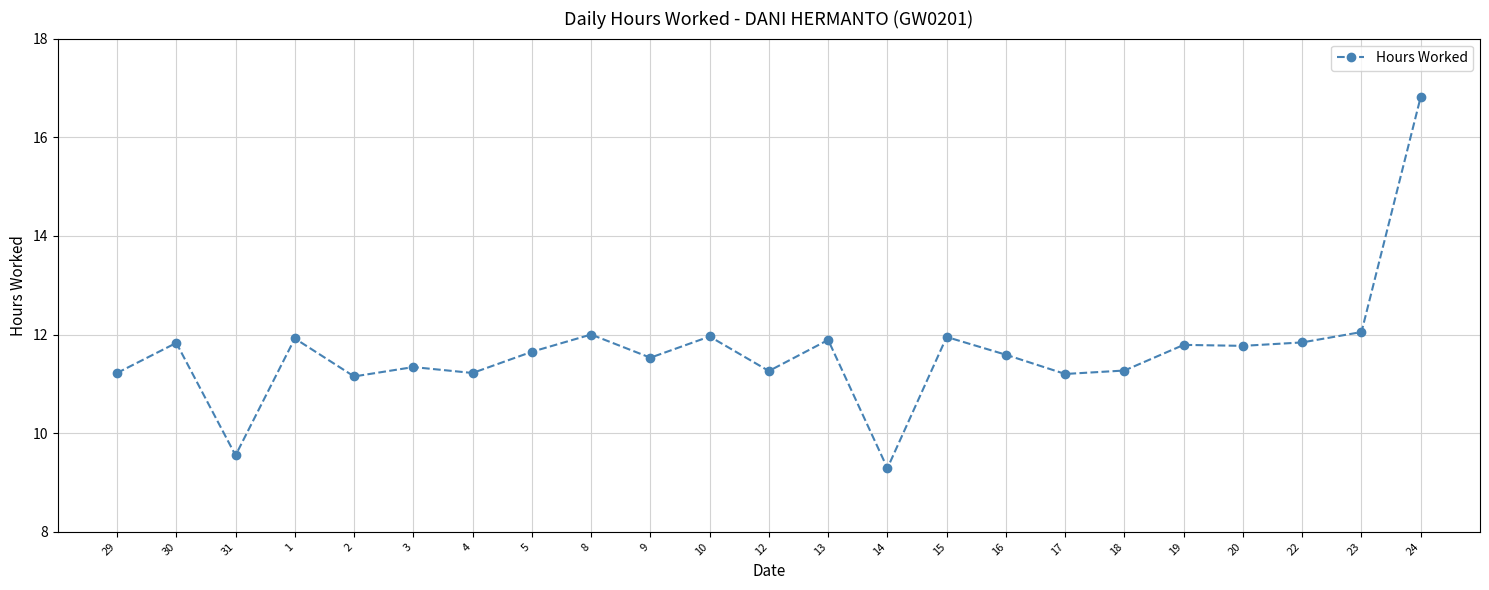

What is the maximum value shown in the chart?

16.8